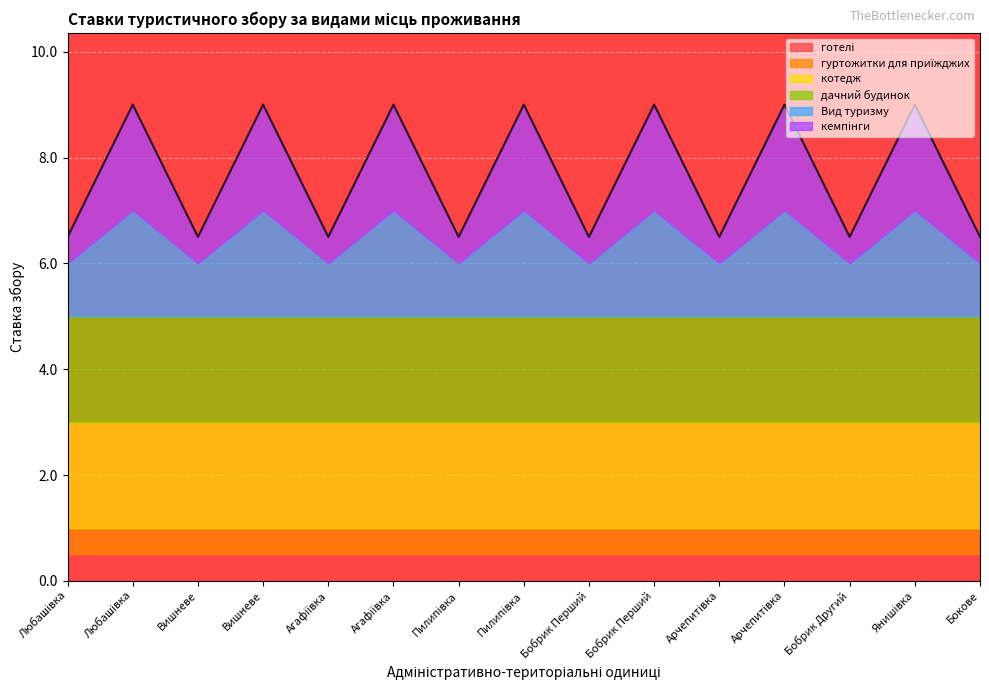

What is the label of the 13th point from the right?

Вишневе